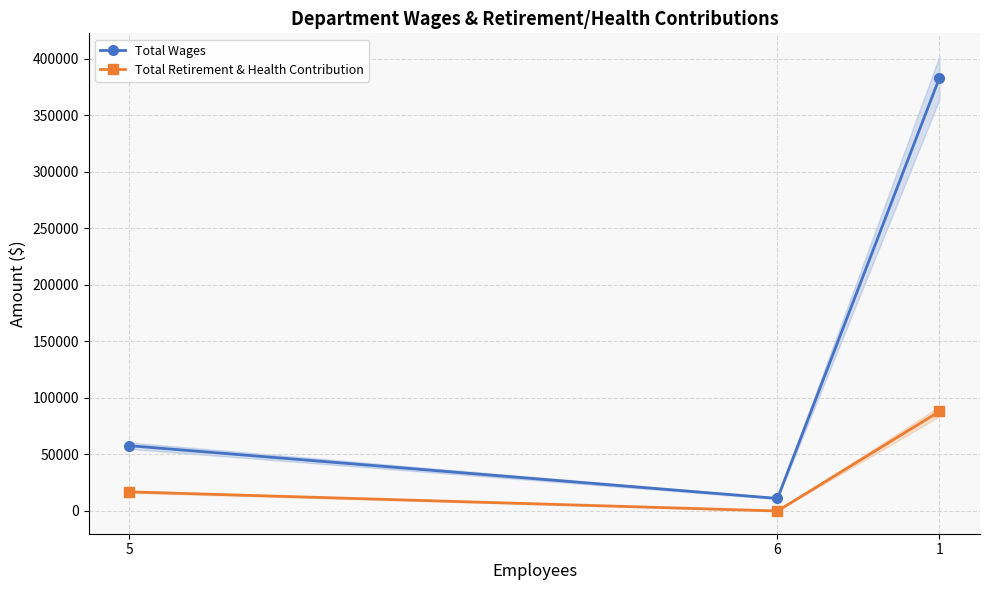

What is the difference between the second highest and minimum values in the Total Retirement & Health Contribution series?

16920